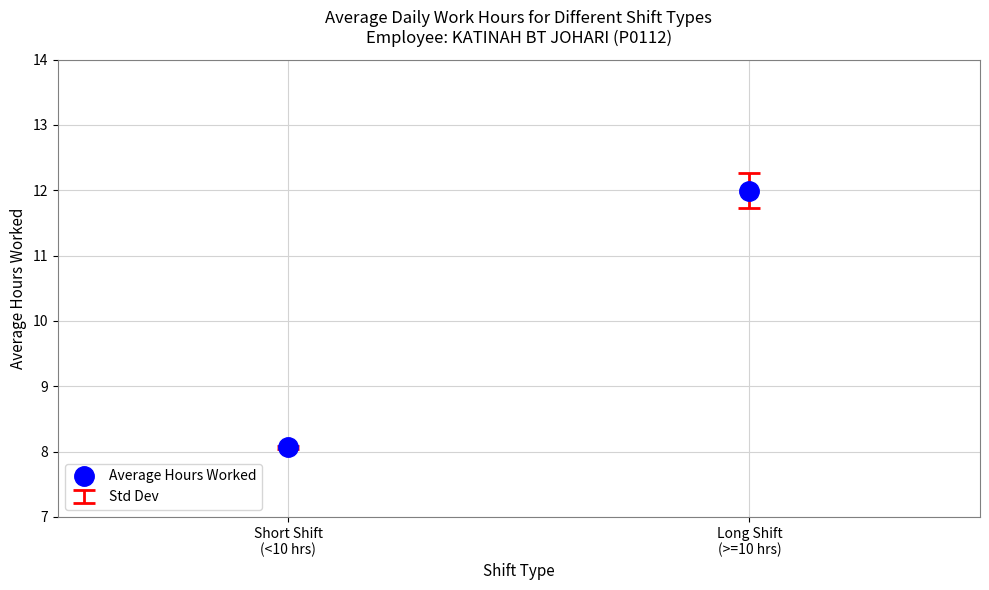

What is the label of the 2nd point from the left?

Long Shift
(>=10 hrs)